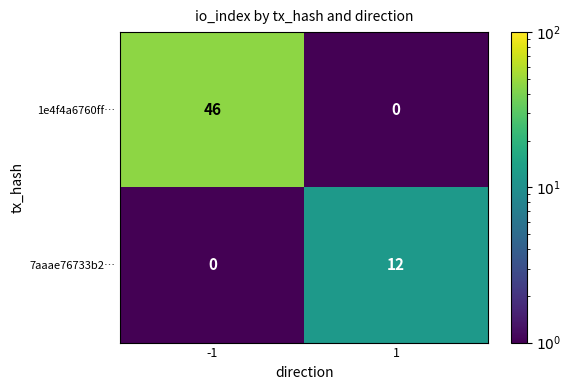

What is the greatest value displayed?

46